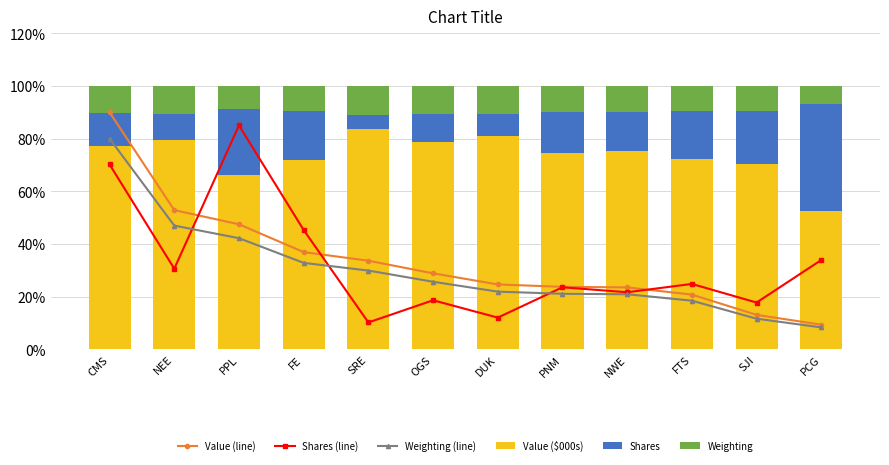

What is the smallest value displayed?

5.4